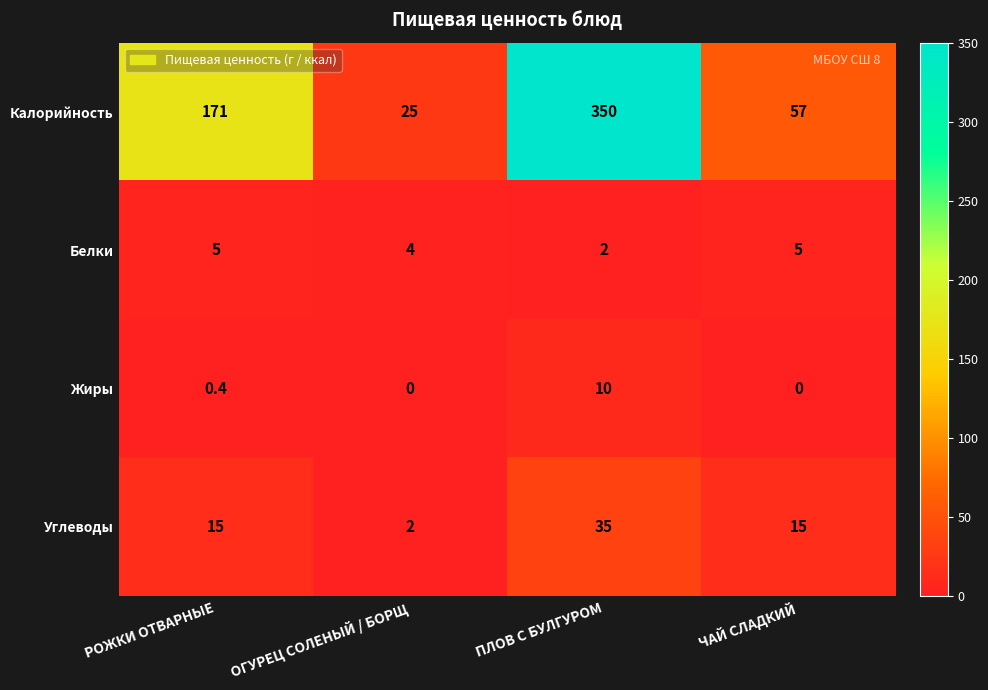

Is it true that Белки equals 0.6 at ПЛОВ С БУЛГУРОМ?

False